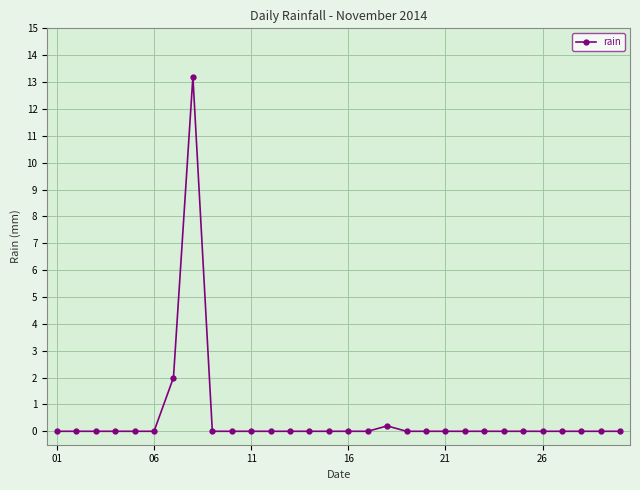

Reading left to right, what are all the values shown in this chart?

0.0	0.0	0.0	0.0	0.0	0.0	2.0	13.2	0.0	0.0	0.0	0.0	0.0	0.0	0.0	0.0	0.0	0.2	0.0	0.0	0.0	0.0	0.0	0.0	0.0	0.0	0.0	0.0	0.0	0.0